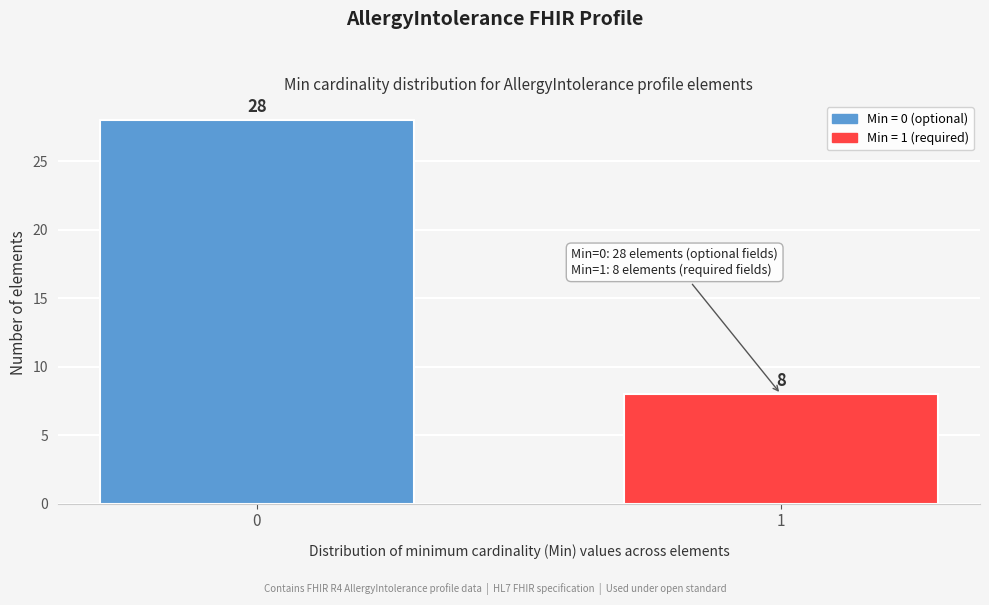

Reading left to right, transcribe all the data shown in this chart.

0=28	1=8